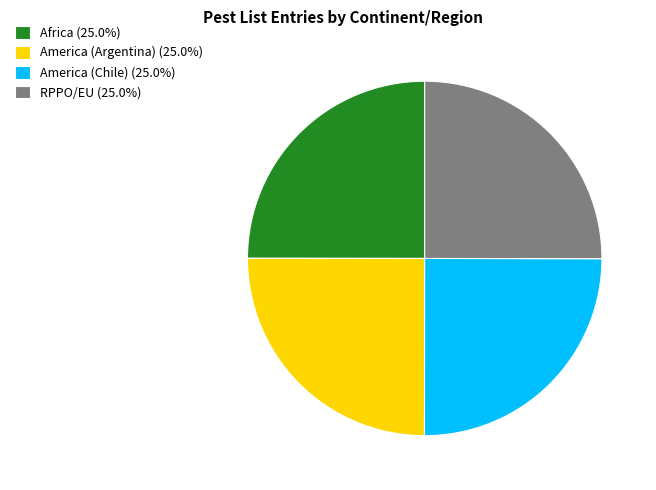

Is there any slice that represents more than half of the pie?

No